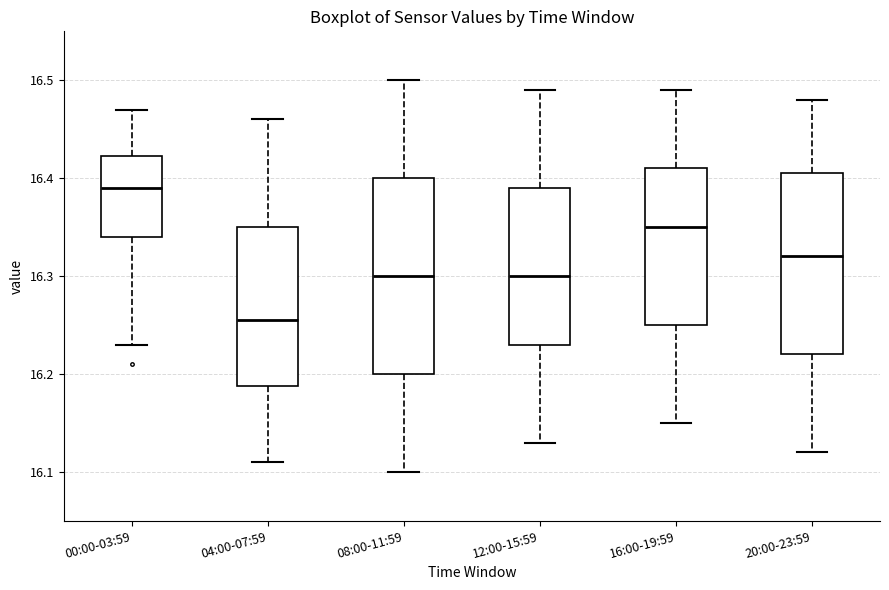

Reading left to right, read every box against the y-axis: the position of its median line, the range the box covers, and the ends of its whiskers. The values are not printed on the chart, so give them approximately, as read against the axis.

00:00-03:59: median 16.39, box 16.34 to 16.42, whiskers 16.23 to 16.47
04:00-07:59: median 16.26, box 16.19 to 16.35, whiskers 16.11 to 16.46
08:00-11:59: median 16.30, box 16.20 to 16.40, whiskers 16.10 to 16.50
12:00-15:59: median 16.30, box 16.23 to 16.39, whiskers 16.13 to 16.49
16:00-19:59: median 16.35, box 16.25 to 16.41, whiskers 16.15 to 16.49
20:00-23:59: median 16.32, box 16.22 to 16.41, whiskers 16.12 to 16.48